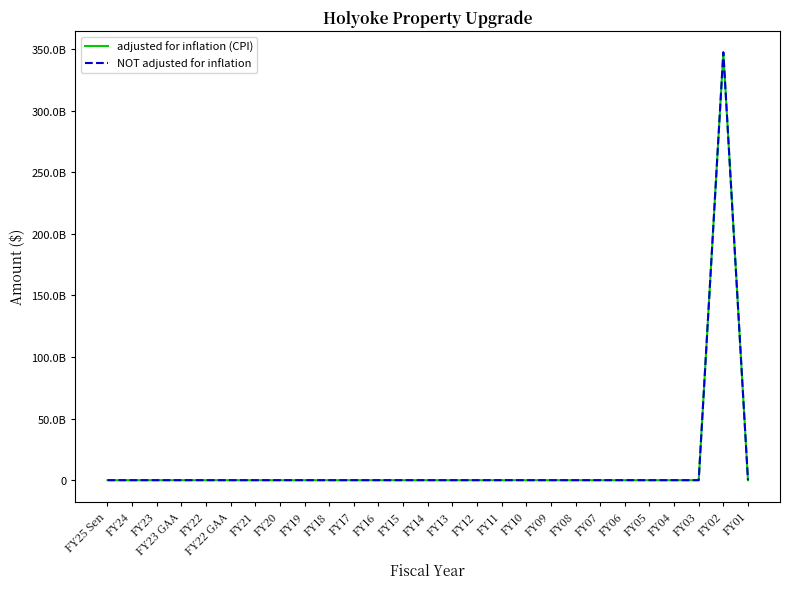

Does the chart have visible grid lines?

No